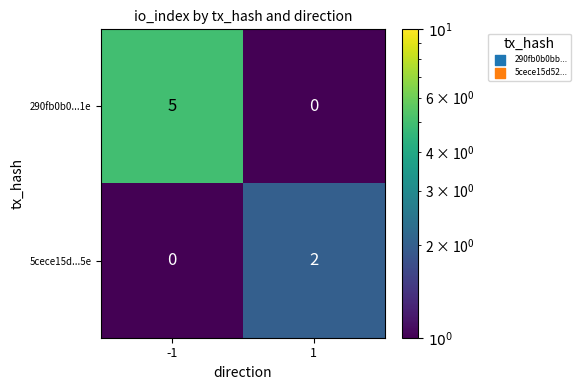

Which series changed the most between -1 and 1?

290fb0b0...1e